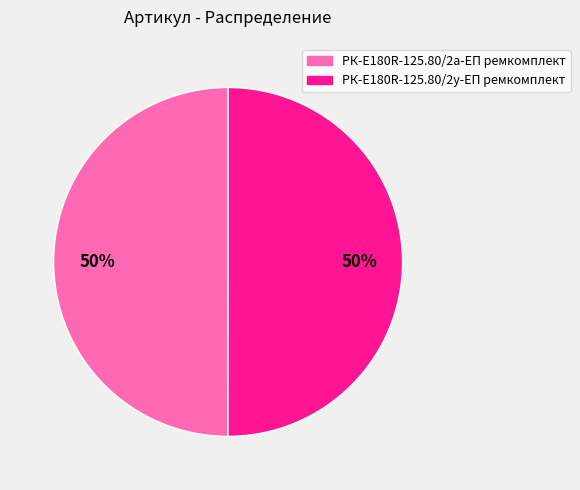

What is the ratio of the value at РК-E180R-125.80/2а-ЕП ремкомплект to the value at РК-E180R-125.80/2у-ЕП ремкомплект?

1.0